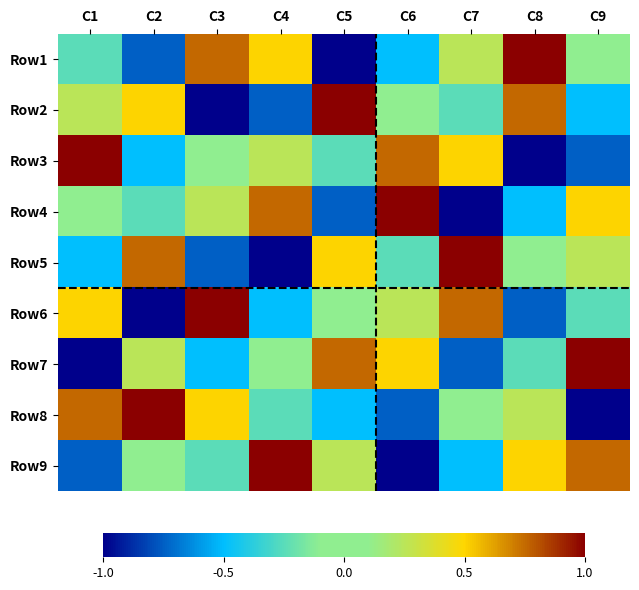

What is the maximum value shown in the chart?

1.0